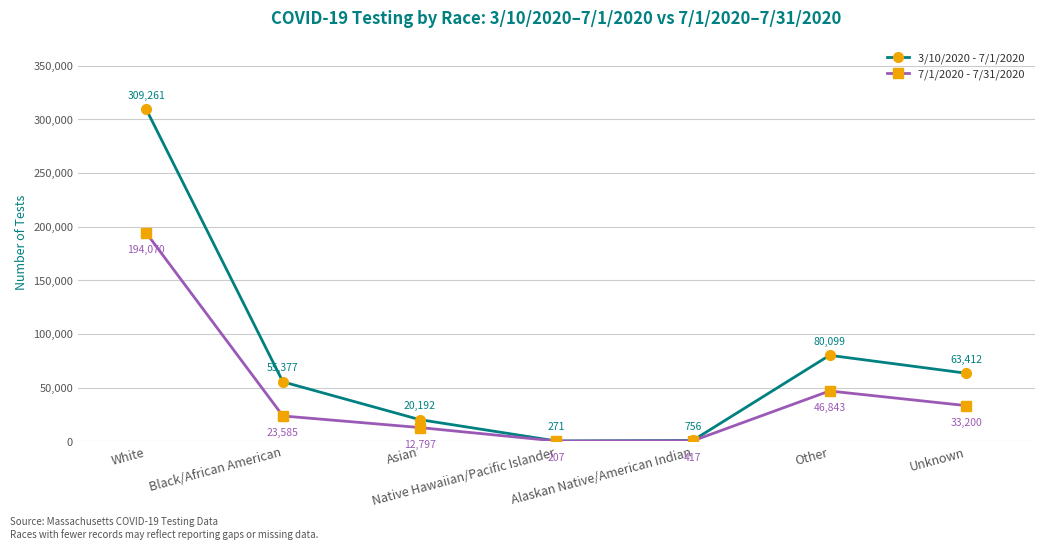

Reading left to right, transcribe all the data shown in this chart.

3/10/2020 - 7/1/2020: 309261	55377	20192	271	756	80099	63412
7/1/2020 - 7/31/2020: 194070	23585	12797	207	417	46843	33200